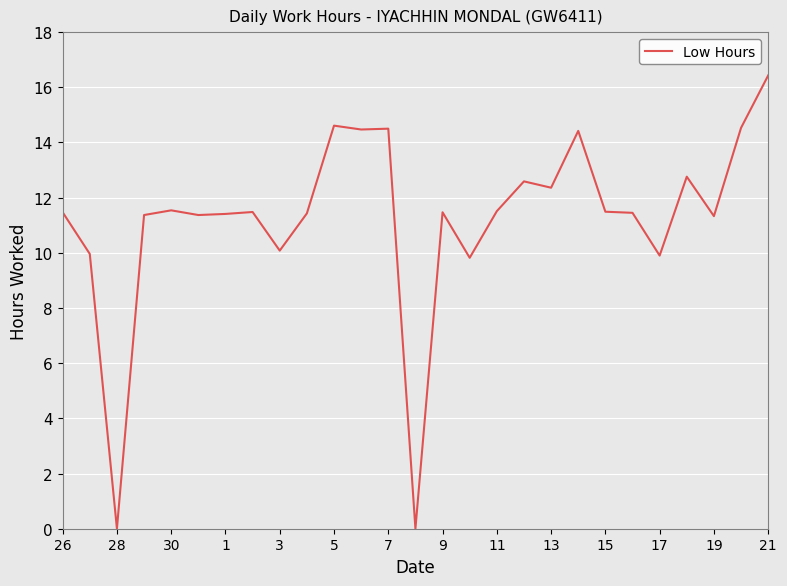

What is the greatest value displayed?

16.4